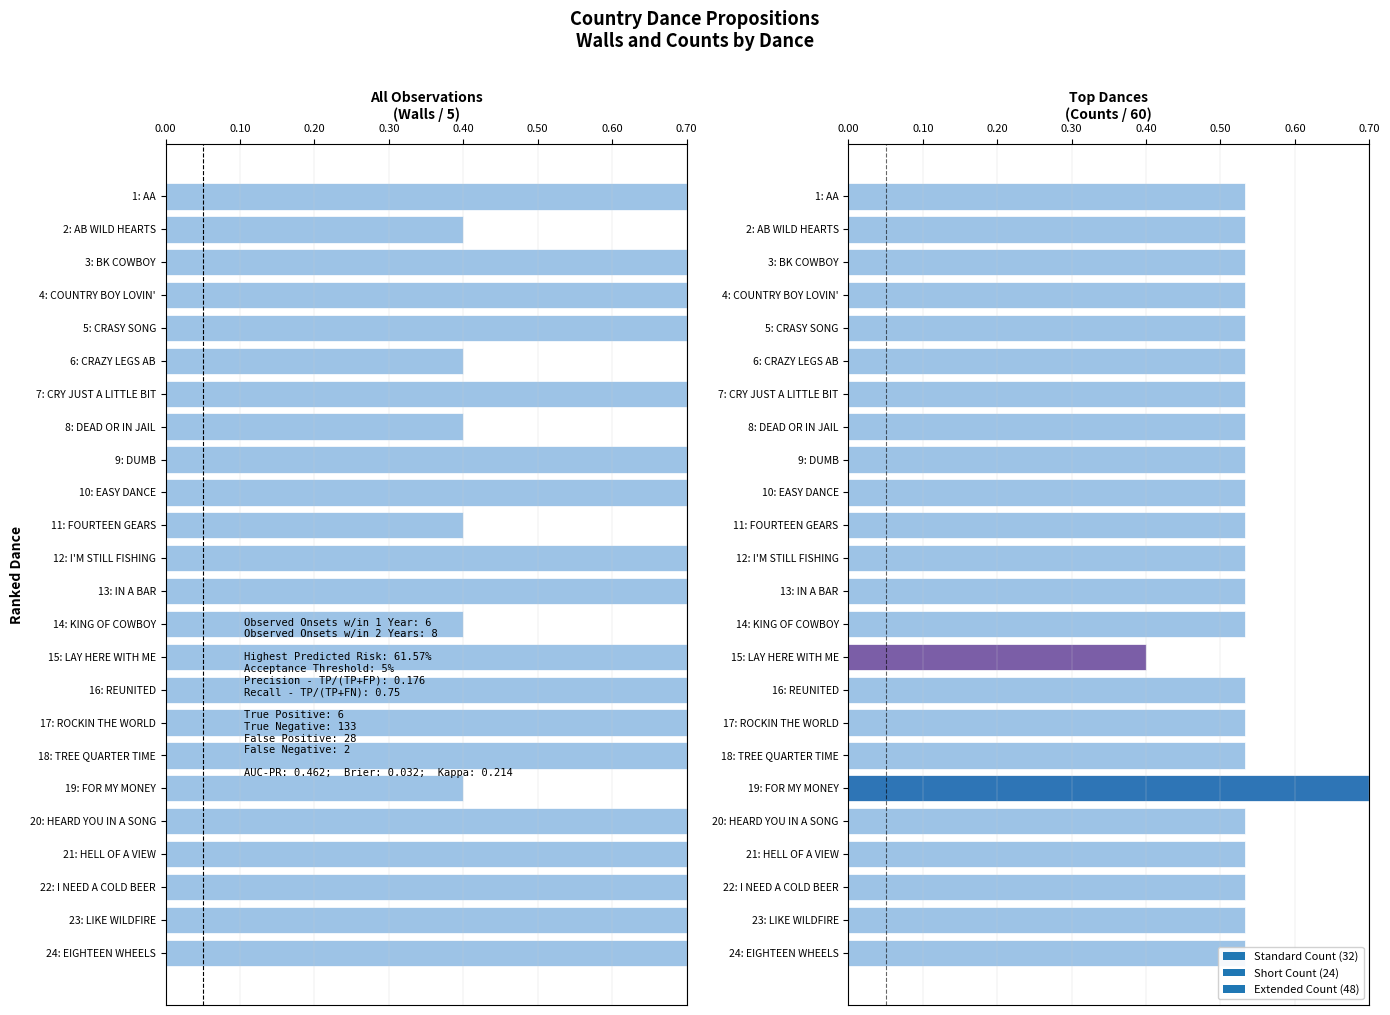

Between 18: TREE QUARTER TIME and 23: LIKE WILDFIRE, which is larger?

18: TREE QUARTER TIME